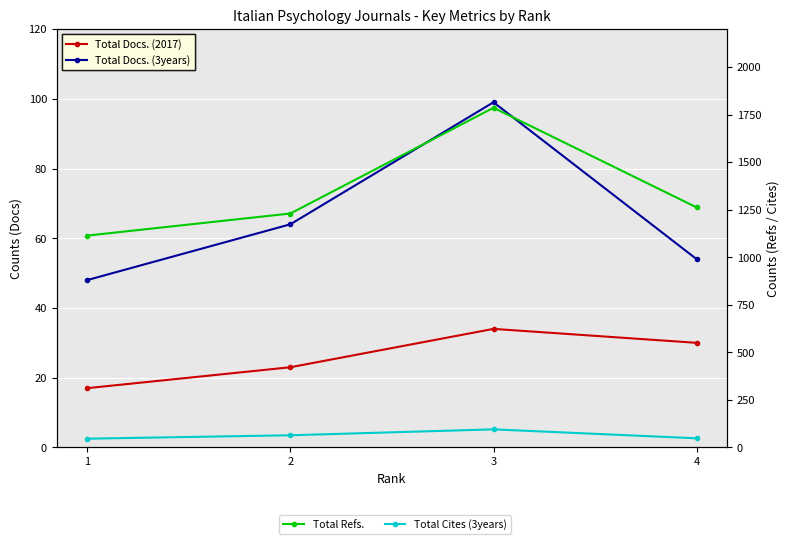

What is the sum of the Total Docs. (3years) values at 1 and 3?

147